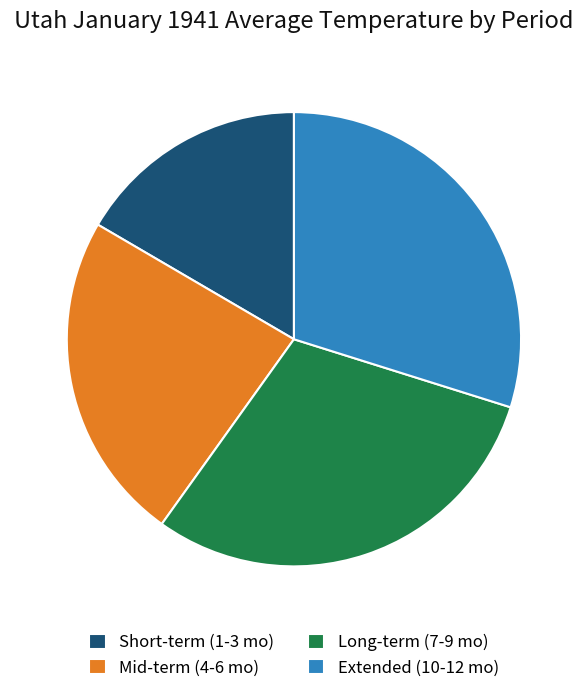

The Extended (10-12 mo) slice represents 21% of the pie. True or false?

False